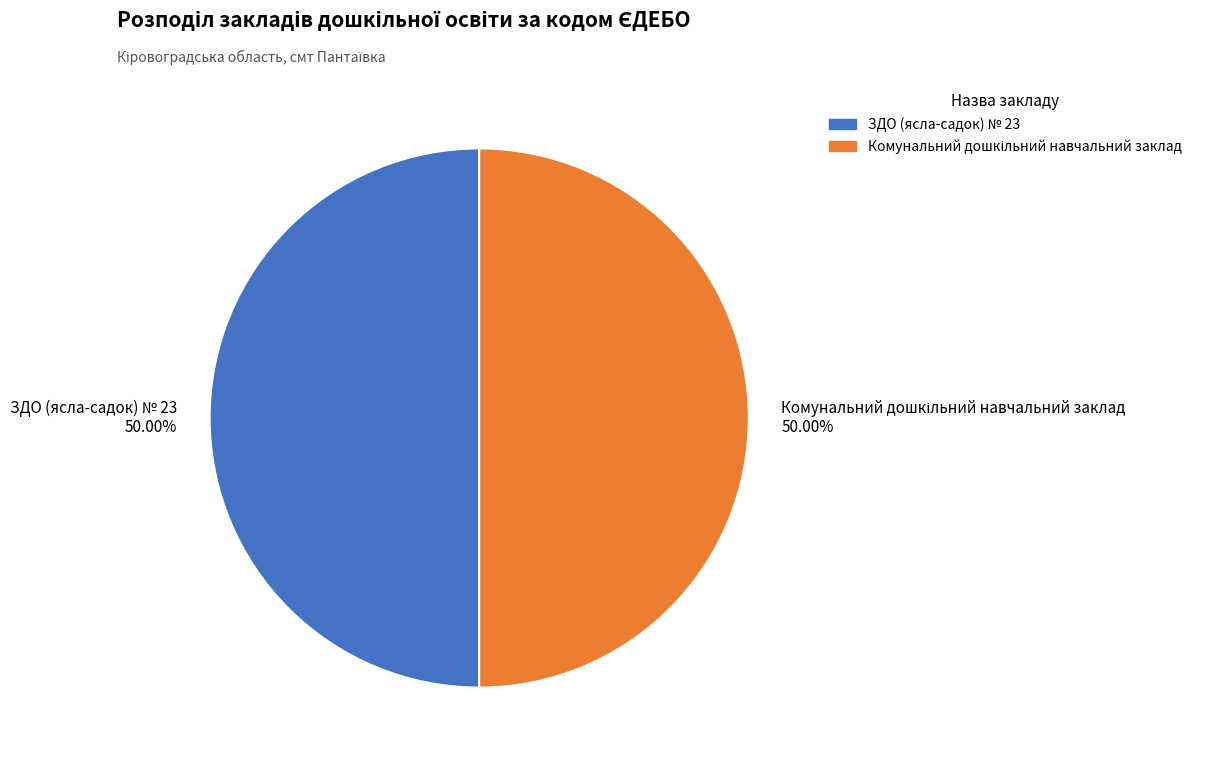

What percentage is the Комунальний дошкільний навчальний заклад slice, to the nearest percent?

50%